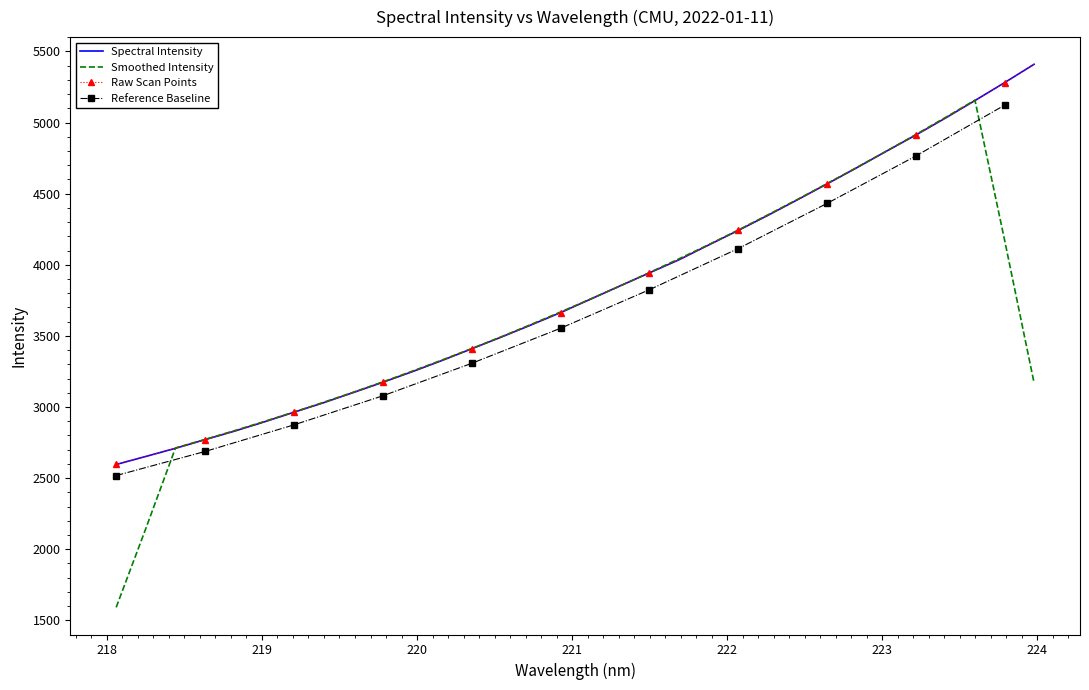

At which category does the chart reach its minimum across all series?

218.0596